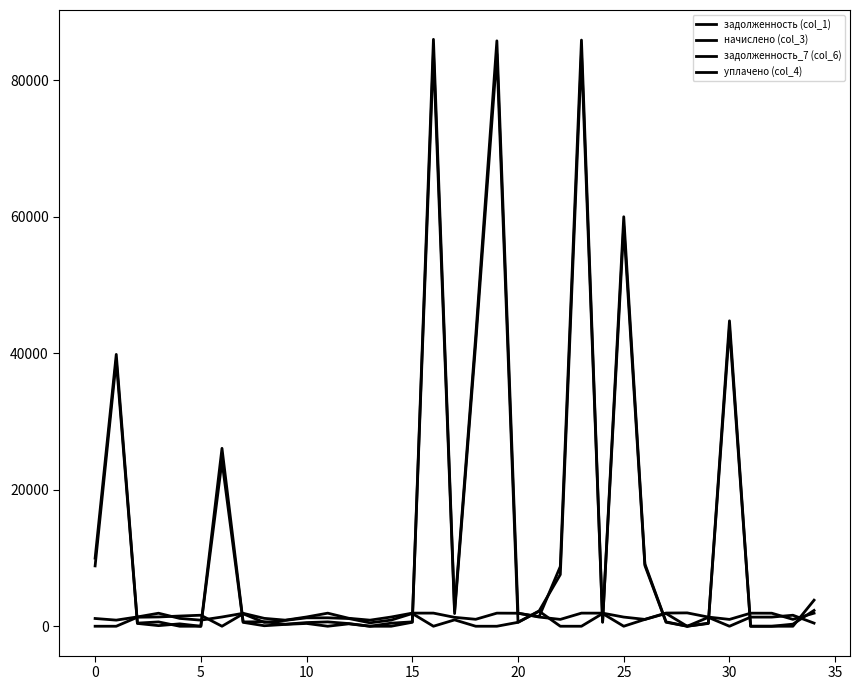

How many lines are shown in the chart?

4